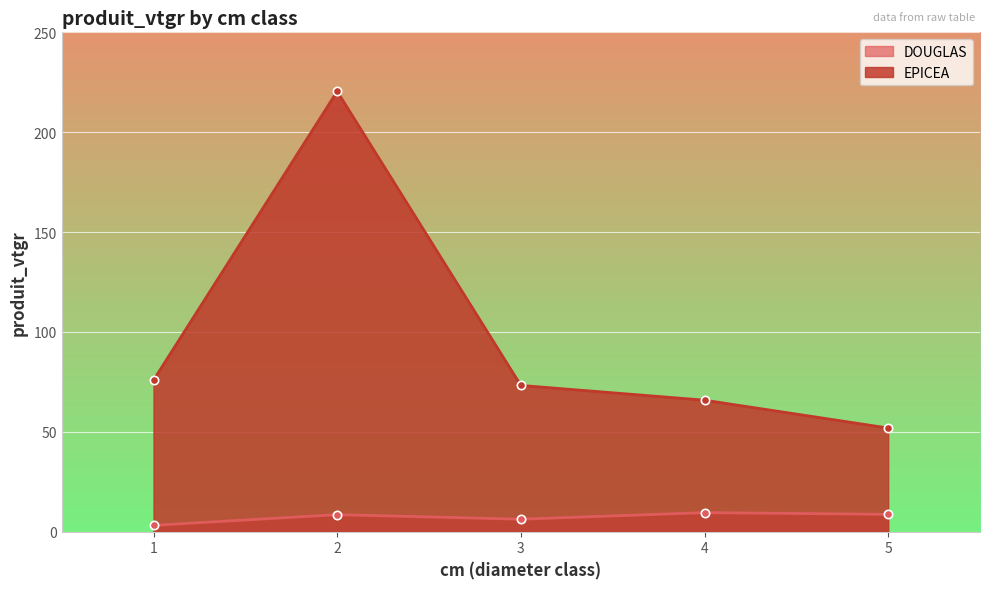

The EPICEA series shows 51.9 at 5. True or false?

True